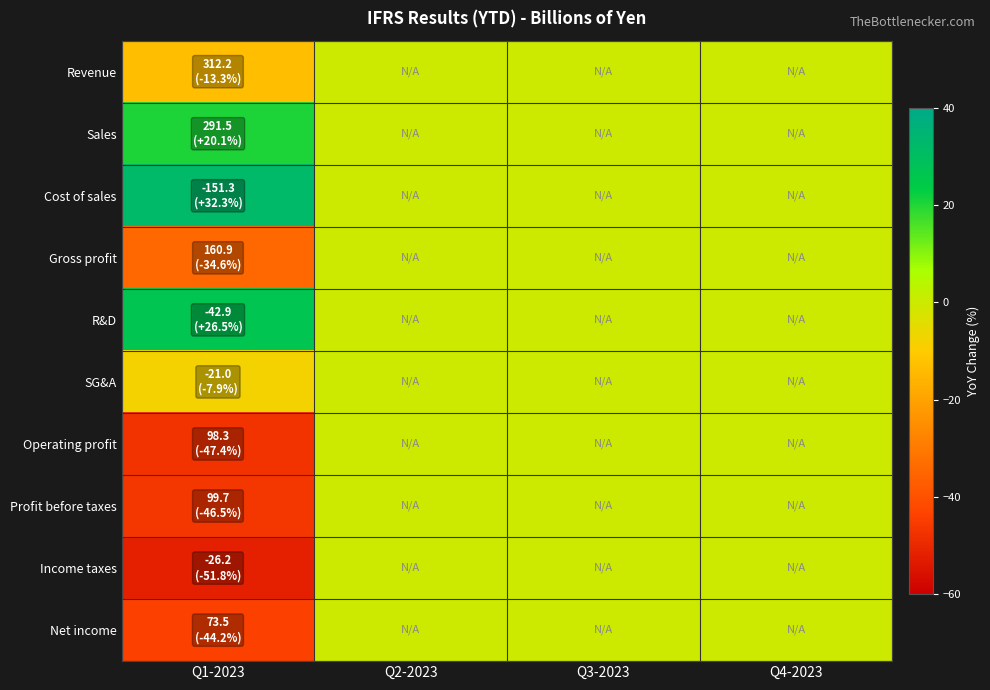

How many series are shown in this chart?

10